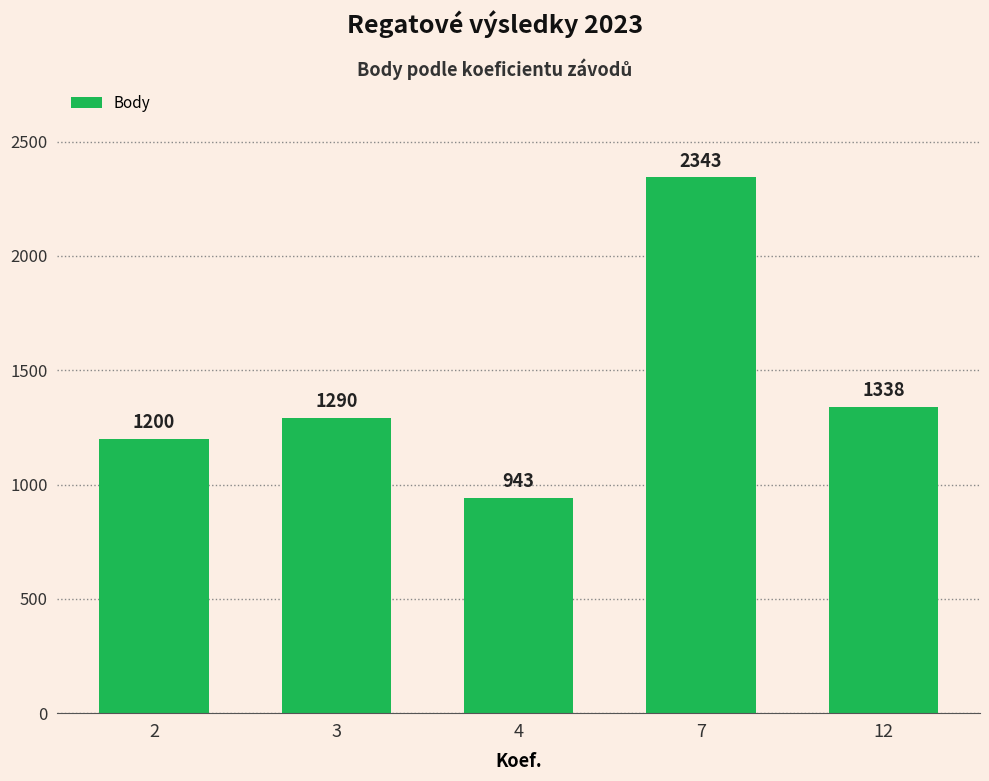

What is the smallest value displayed?

943